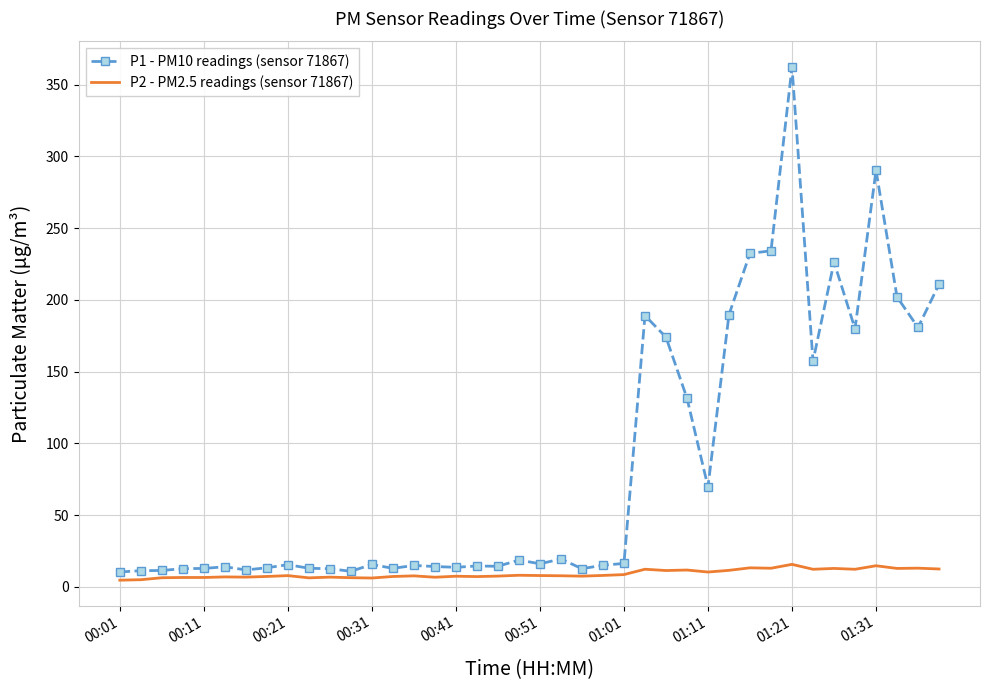

What is the greatest value displayed?

362.4